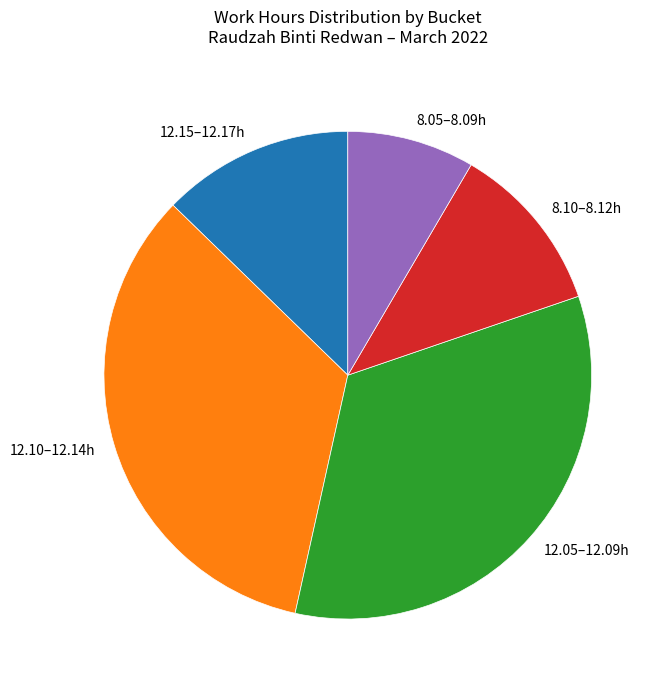

Which category has the smallest portion of the pie?

8.05–8.09h